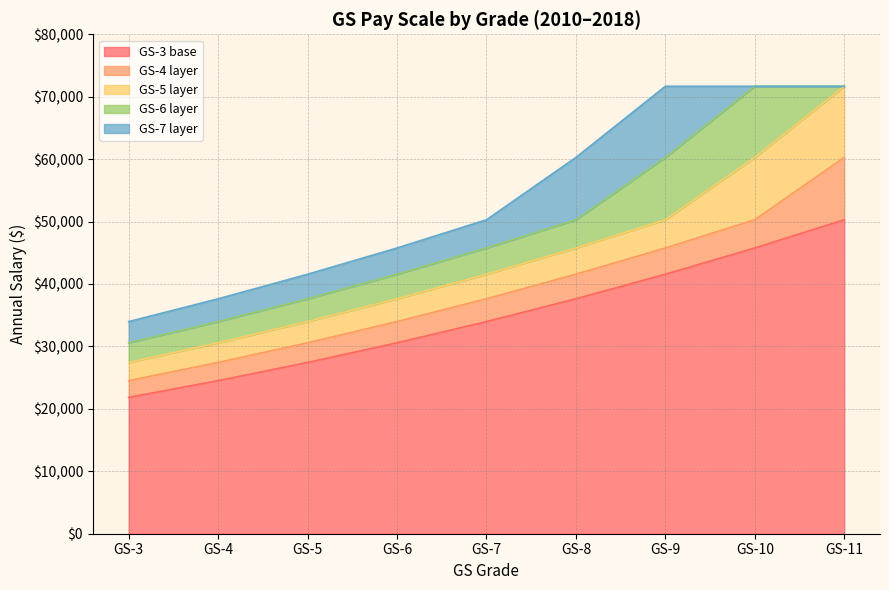

Which category has the lowest value in the GS-3 base series?

GS-3